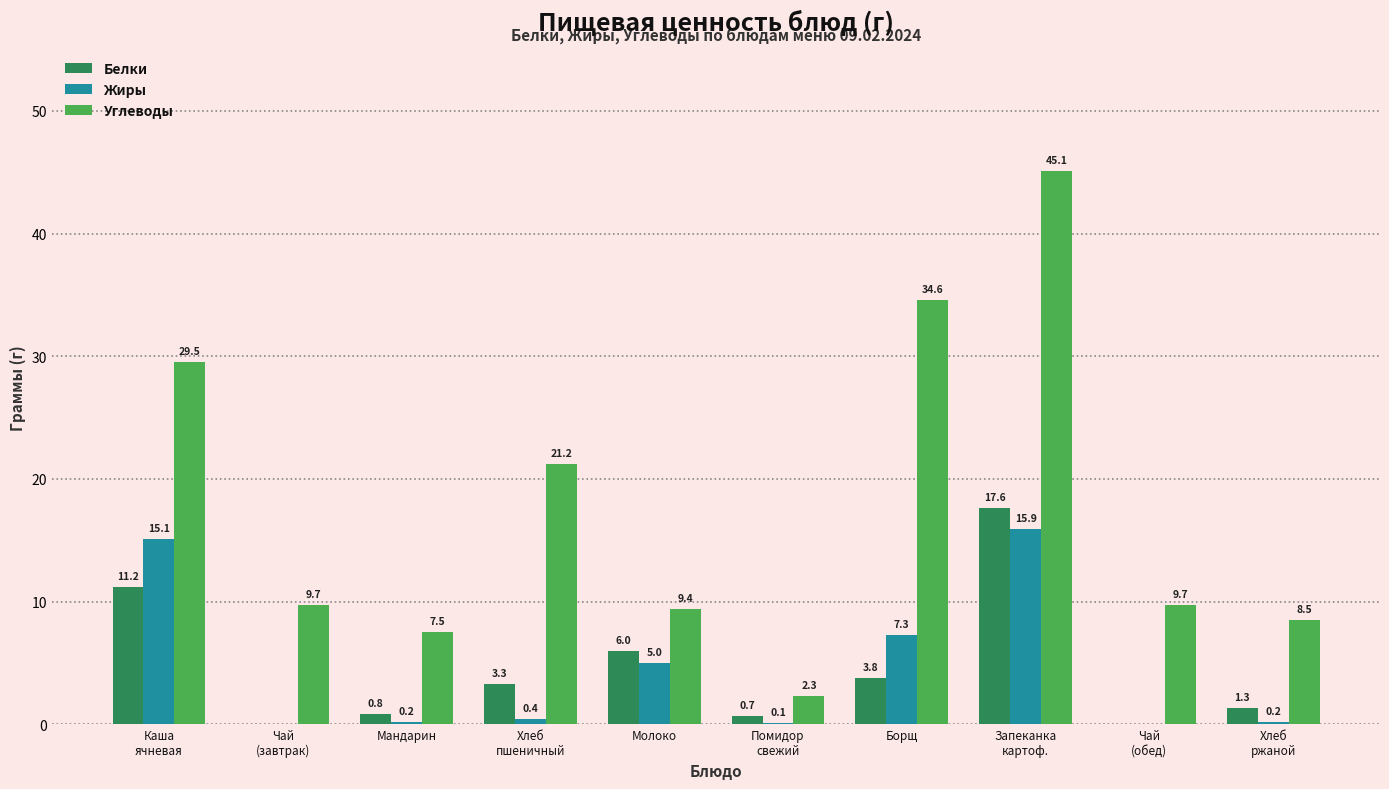

How many groups of bars are there?

10